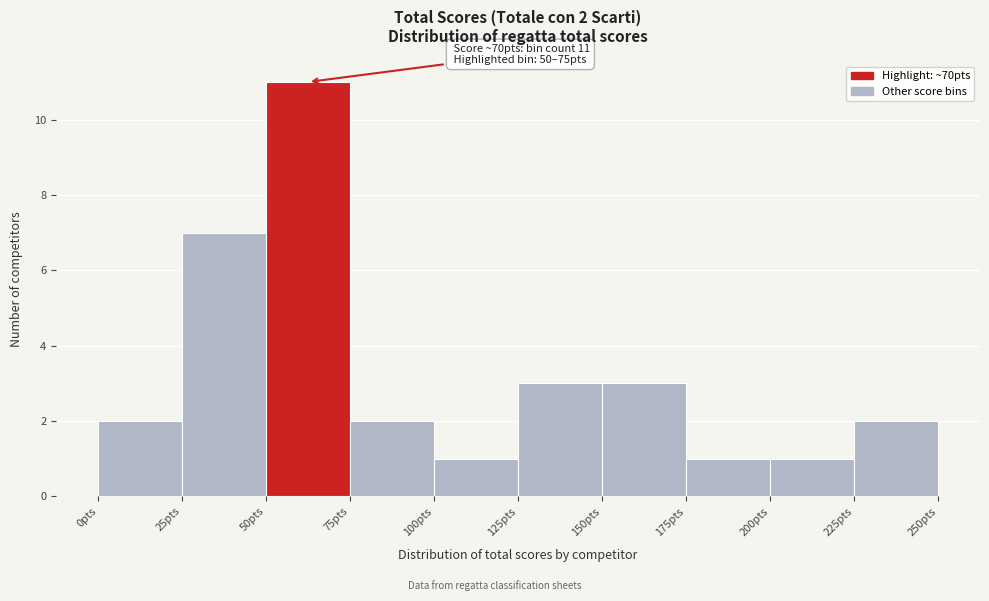

Over which range of the x-axis is the bar tallest?

50 to 75